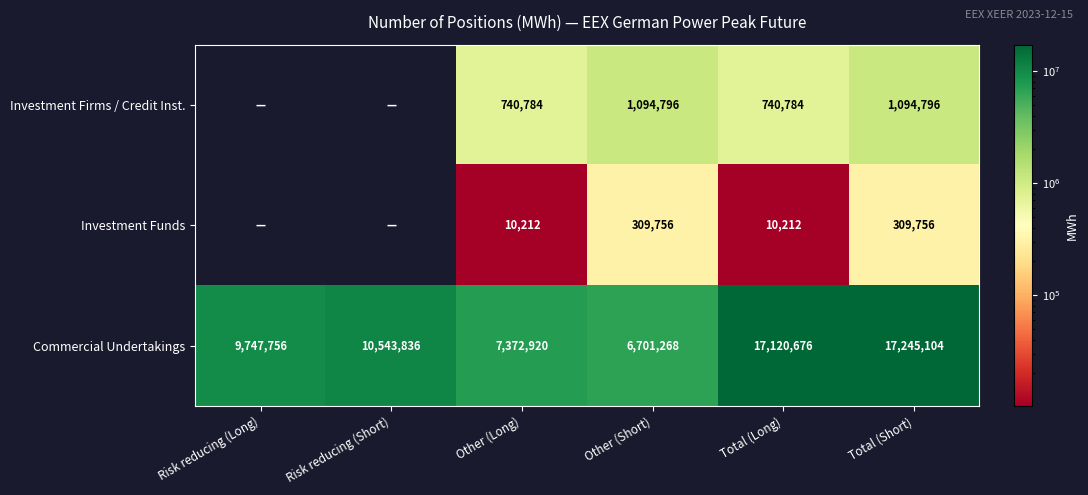

What is the difference between the highest and lowest values at Total (Long)?

17110464